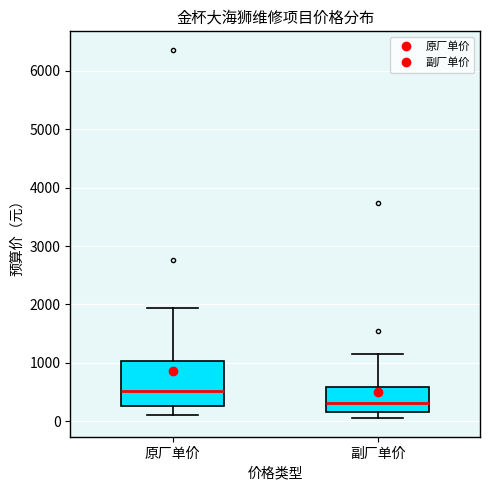

Which box's median line is the lowest?

副厂单价